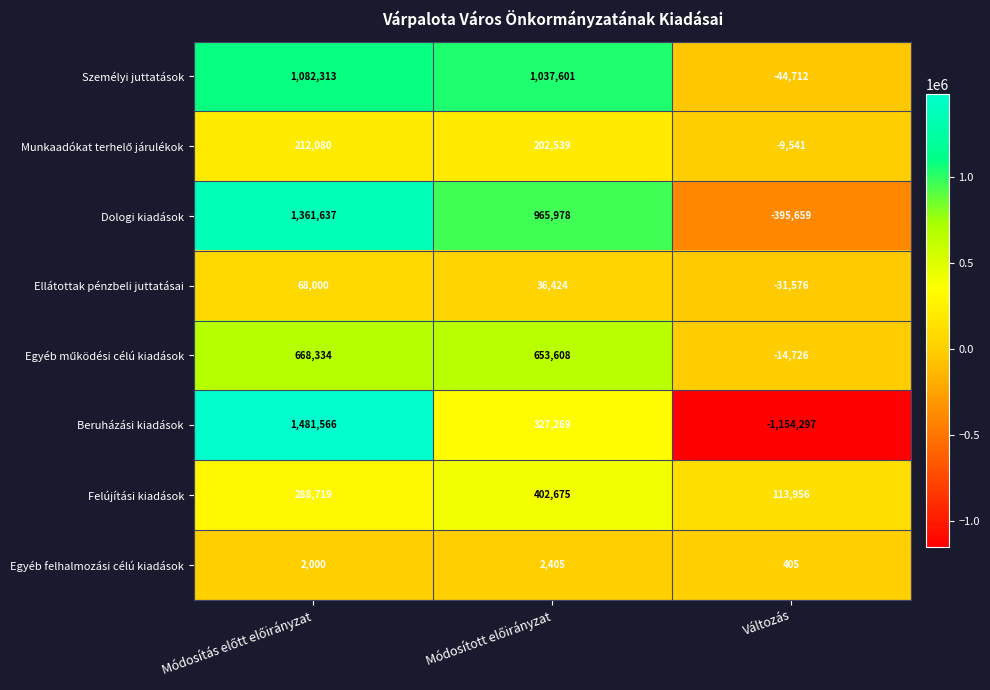

What is the smallest value displayed?

-1154297